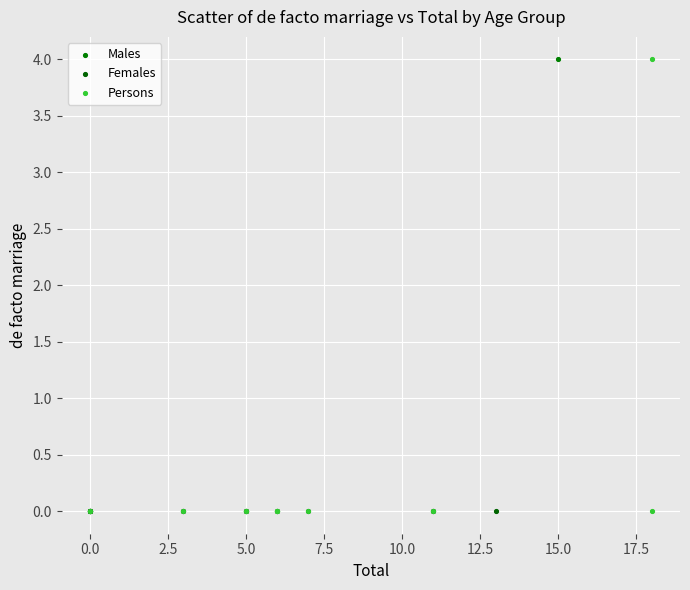

What are all the series names shown in the legend?

Males, Females, Persons